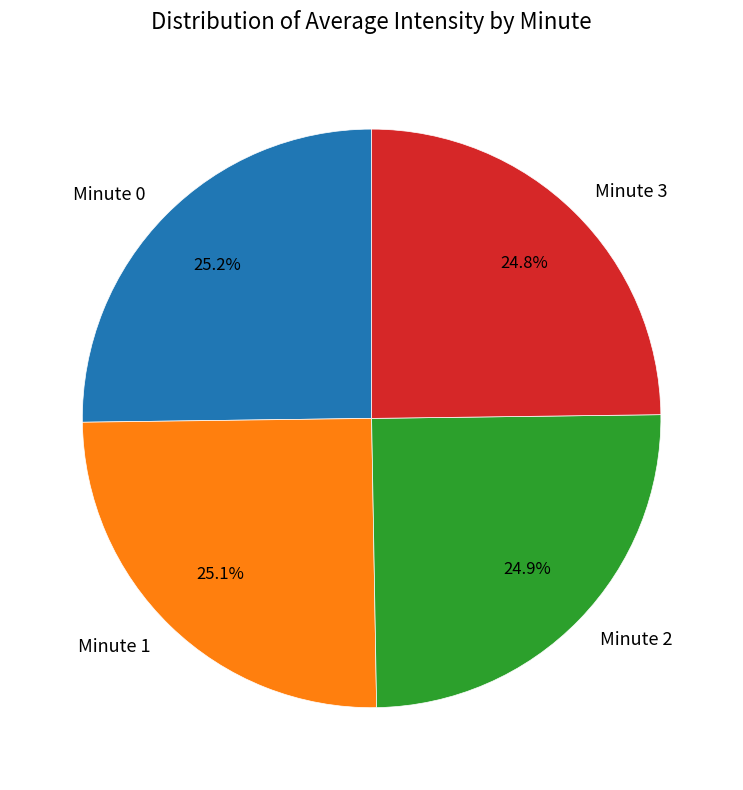

Approximately how many times larger is the value at Minute 0 compared to Minute 3?

1.0